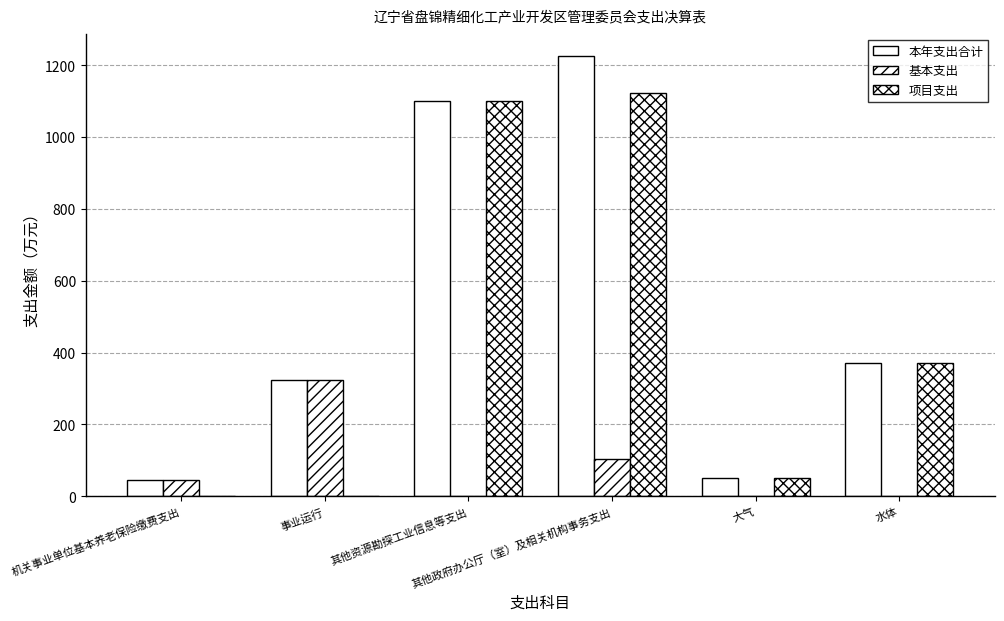

Between 其他政府办公厅（室）及相关机构事务支出 and 大气, which series saw the biggest shift?

本年支出合计